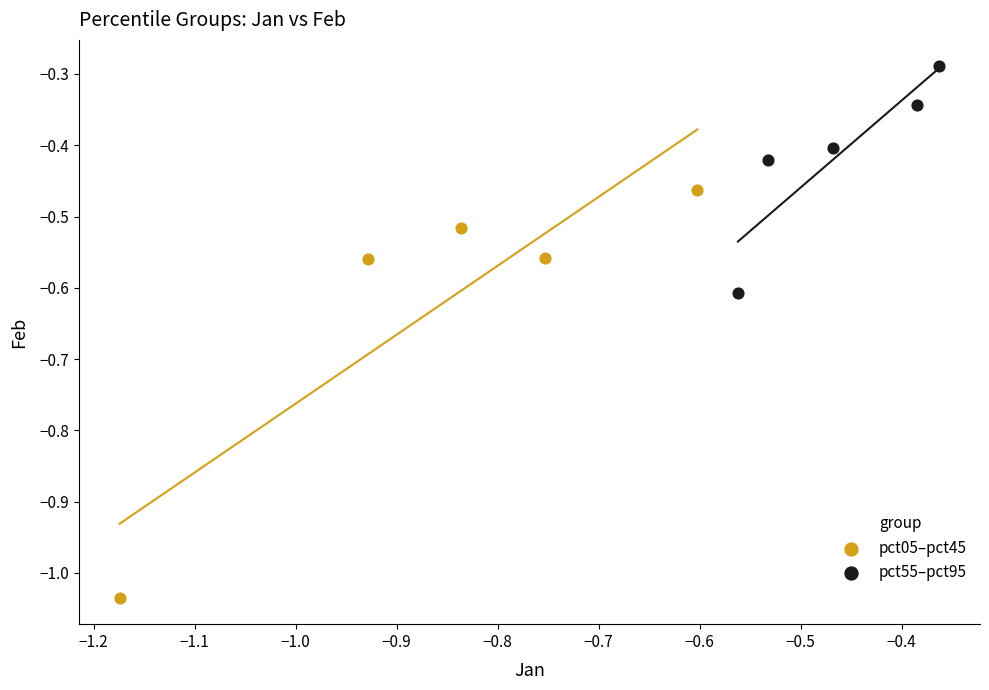

Which series contains the lowest Y value?

pct05–pct45